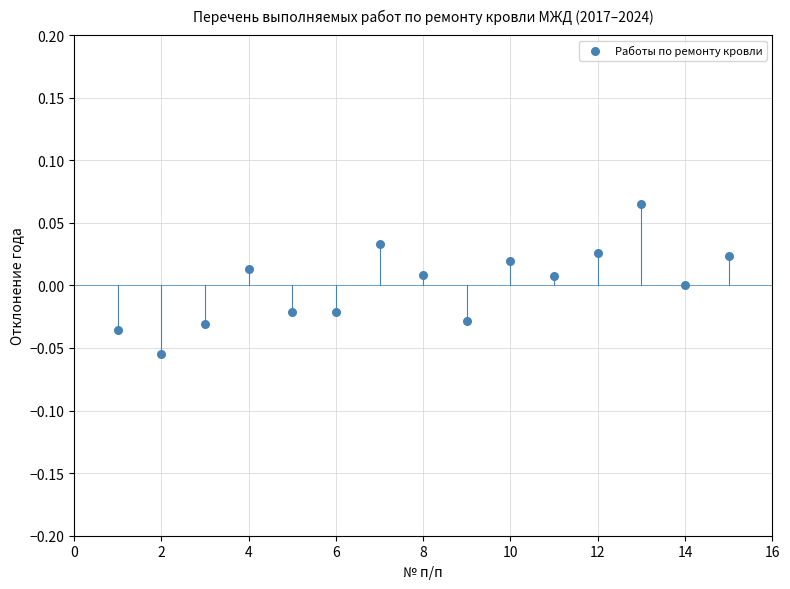

What is the range of X values (max minus min)?

14.0